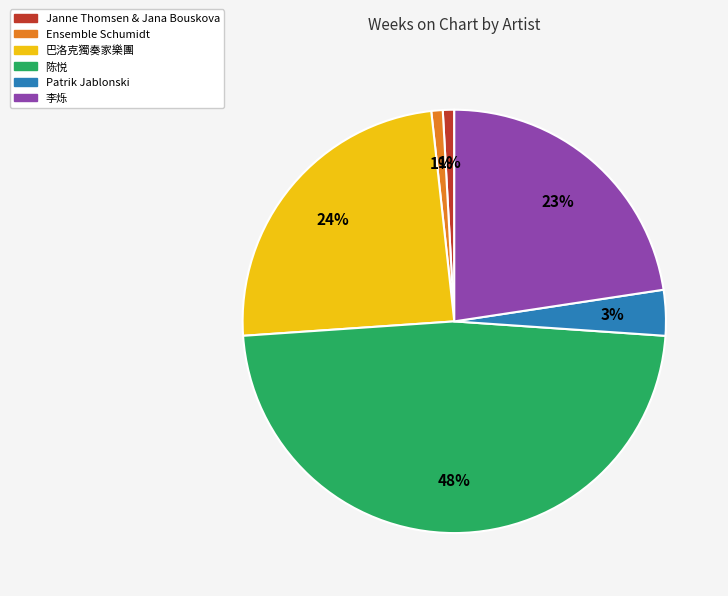

To the nearest percent, what is the average slice percentage?

17%